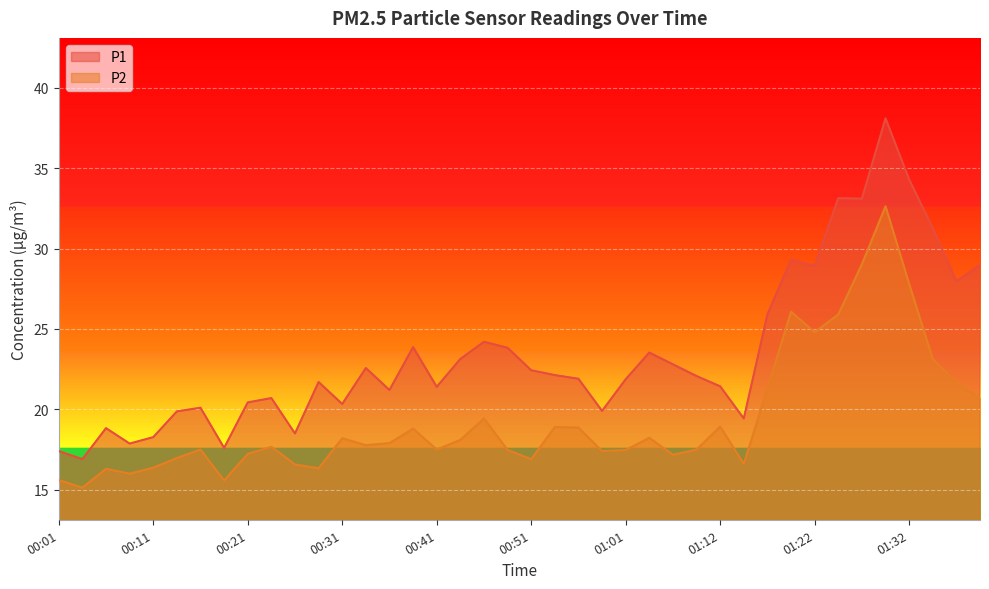

Rank the series by their maximum value, from lowest to highest.

P2, P1